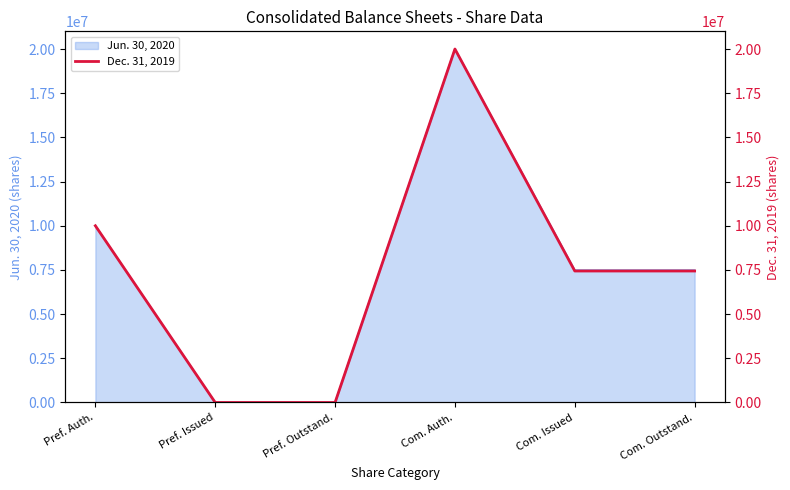

What is the change in value from Pref. Issued to Com. Issued?

+7440026